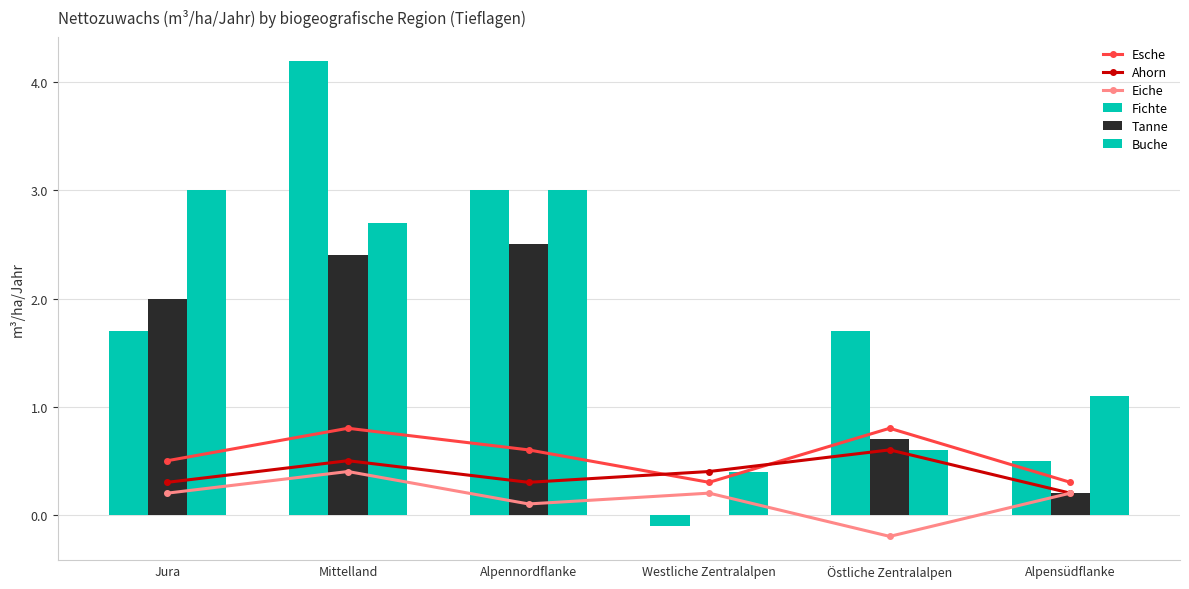

What is the minimum value for Ahorn?

0.2